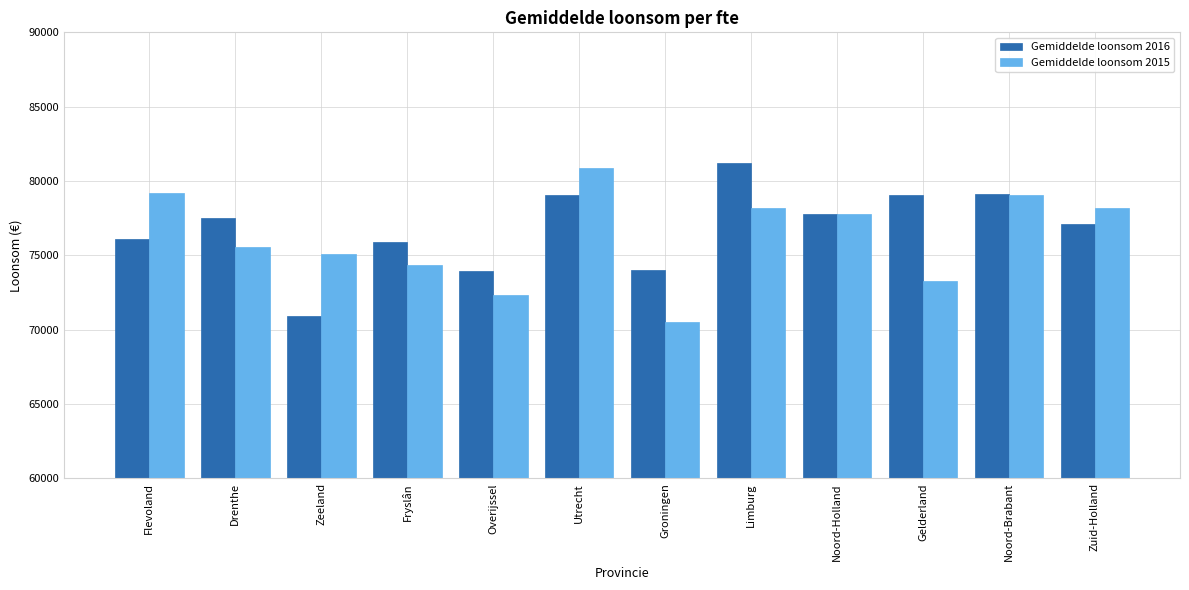

Are the bars grouped side by side (vs. stacked)?

Yes